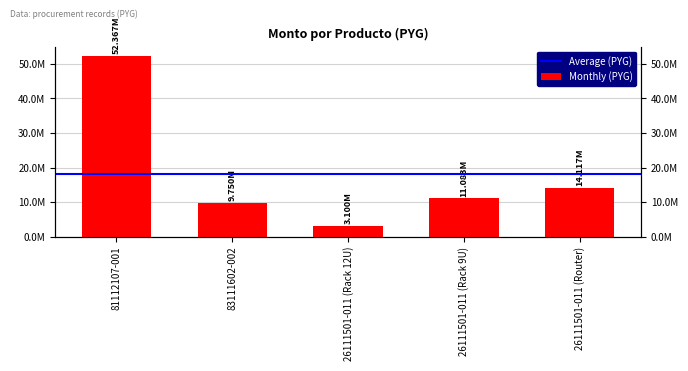

Approximately how many times larger is the value at 26111501-011 (Rack 9U) compared to 26111501-011 (Rack 12U)?

3.6